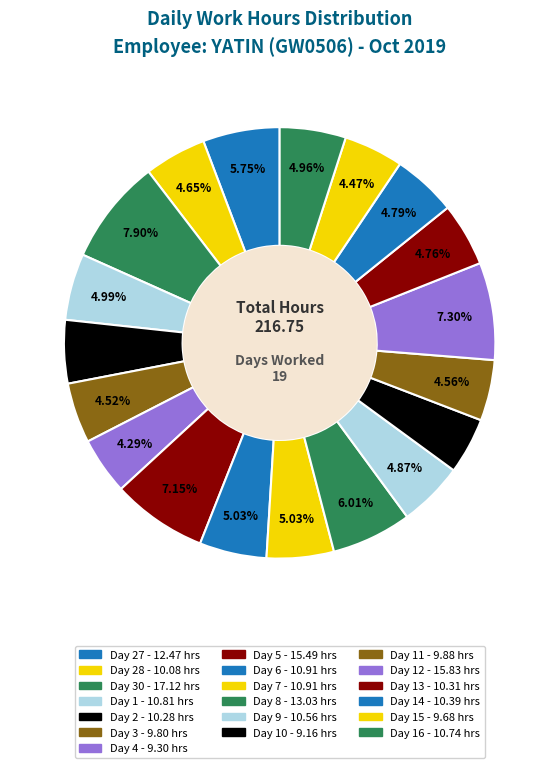

How many slices are in this pie chart?

19